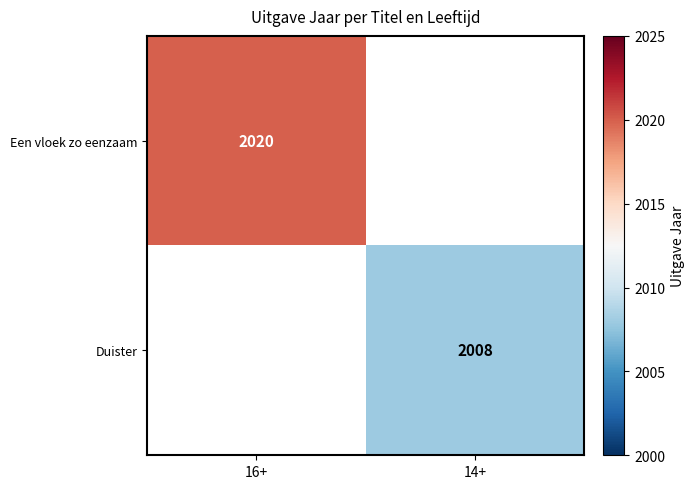

Which category has the lowest value across all series?

14+